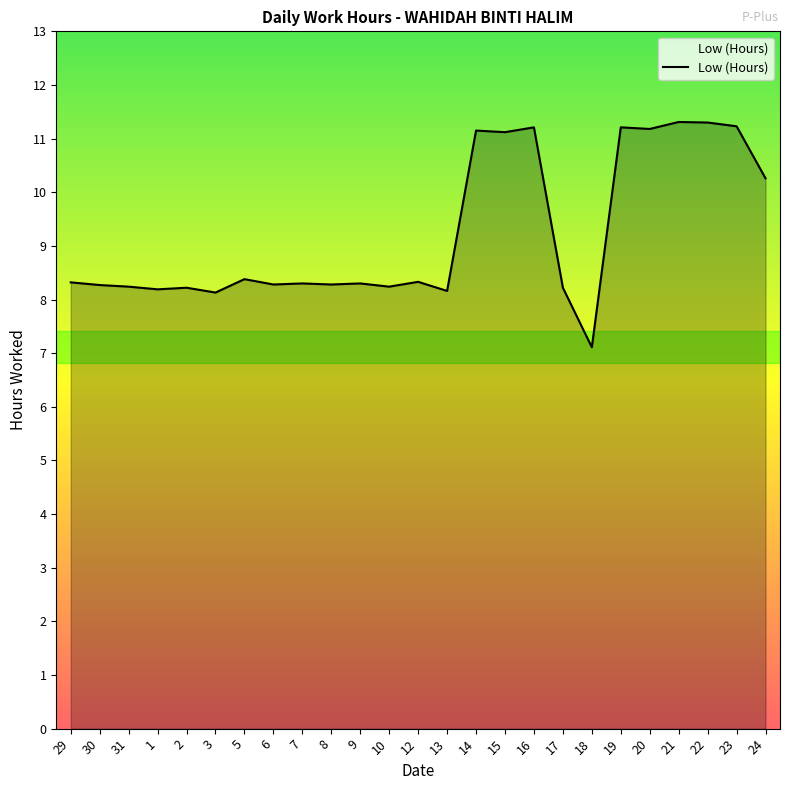

What is the ratio of the value at 8 to the value at 9?

1.0